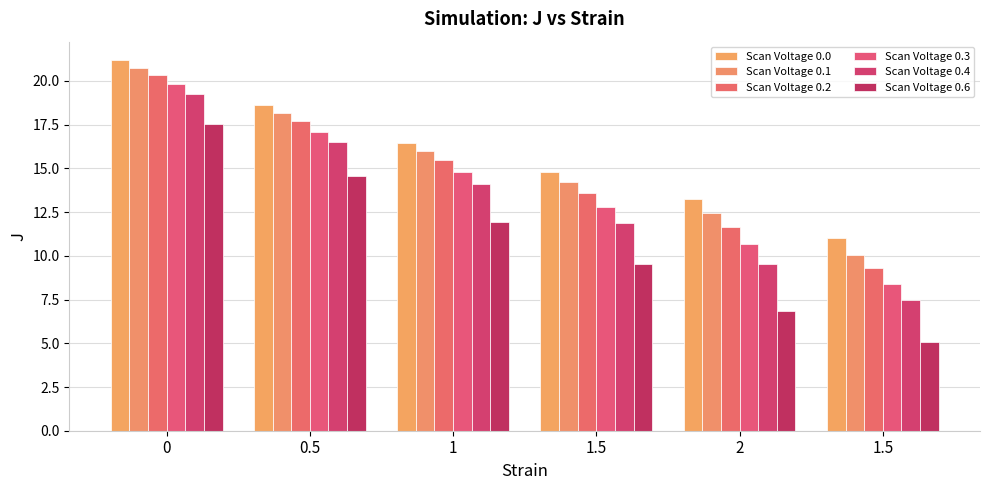

What is the approximate value of Scan Voltage 0.4 at 1?

14.1